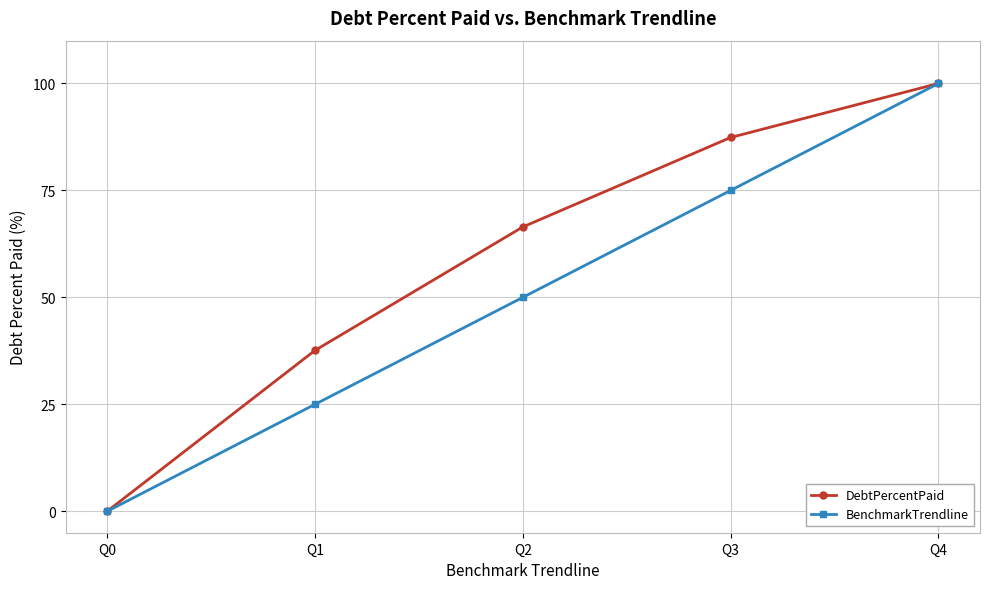

What are all the series names shown in the legend?

DebtPercentPaid, BenchmarkTrendline